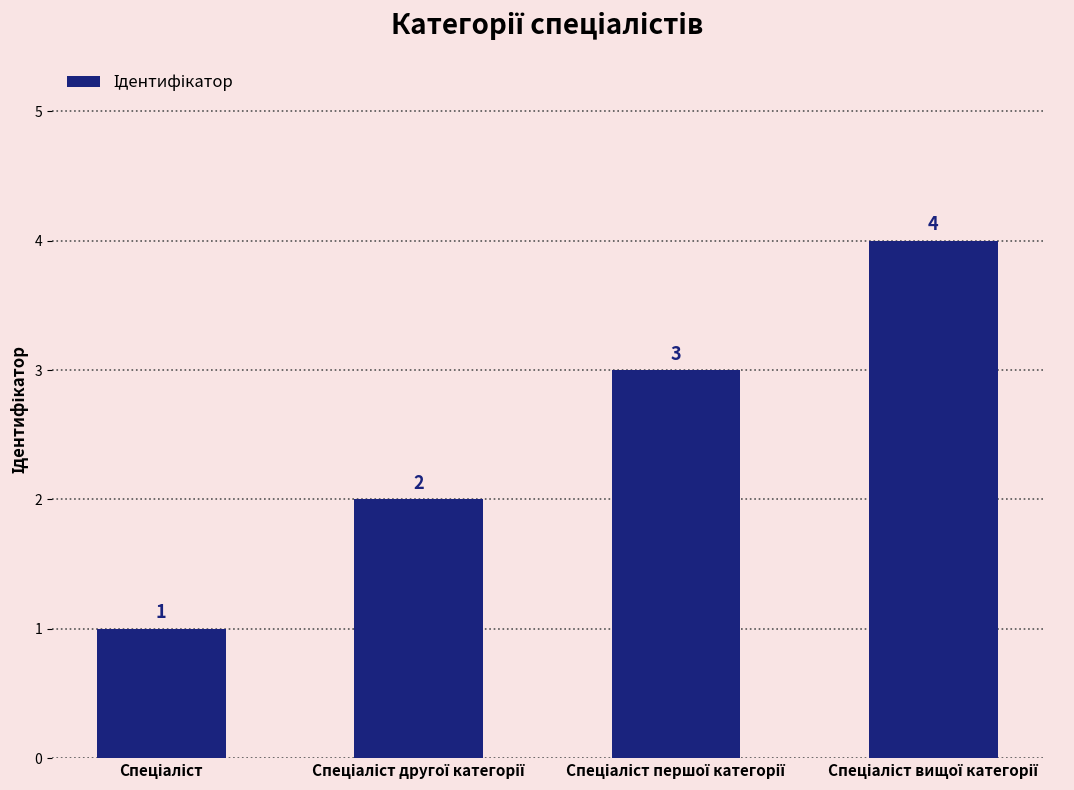

What is the greatest value displayed?

4